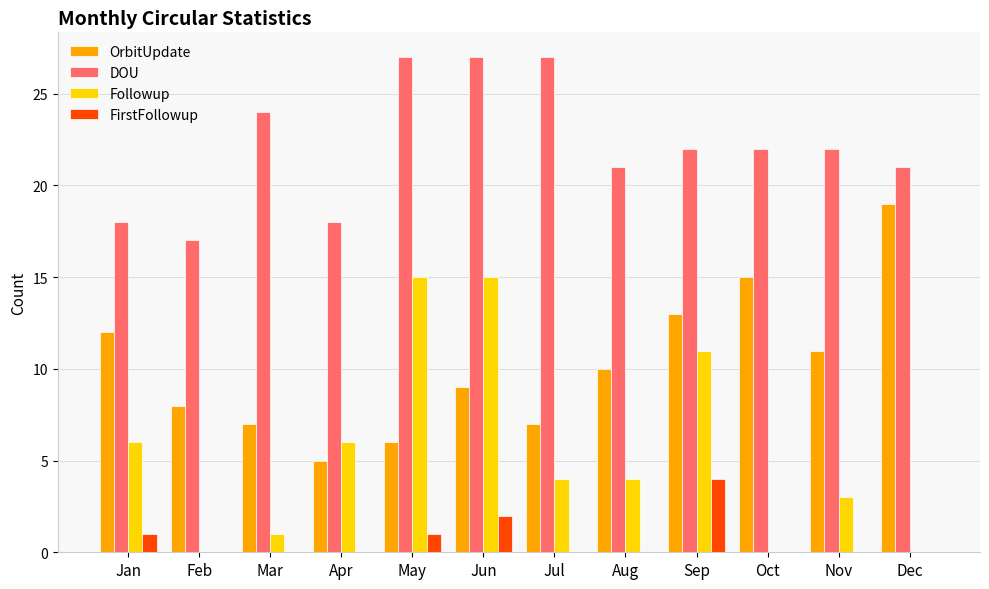

What is the highest value of the Followup series?

15